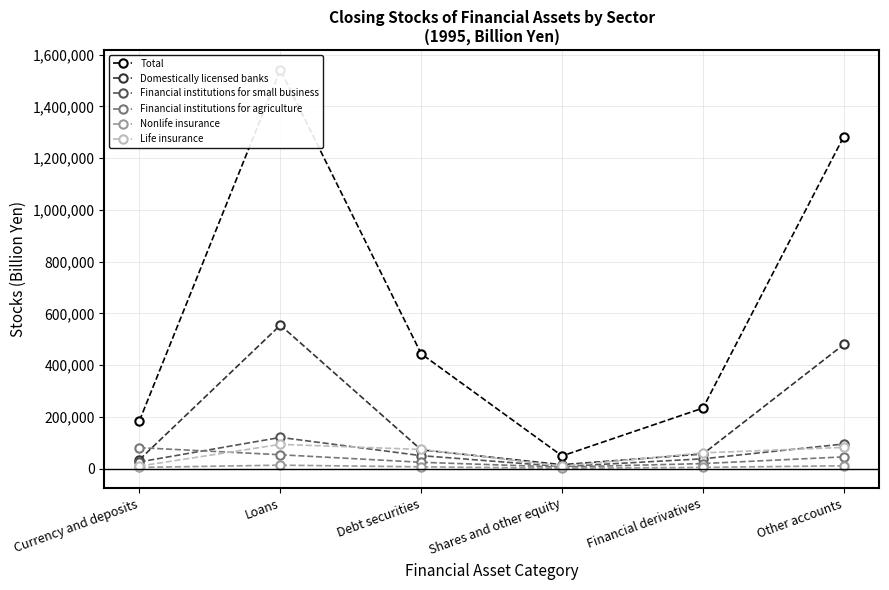

Is it true that Domestically licensed banks equals 15523.4 at Shares and other equity?

True